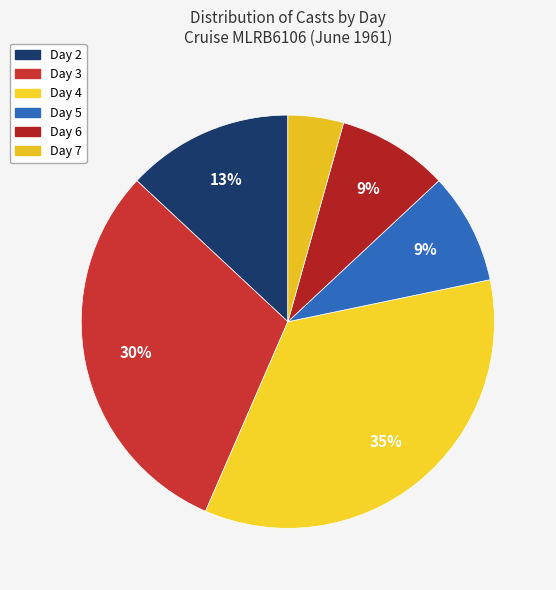

How many slices are in this pie chart?

6